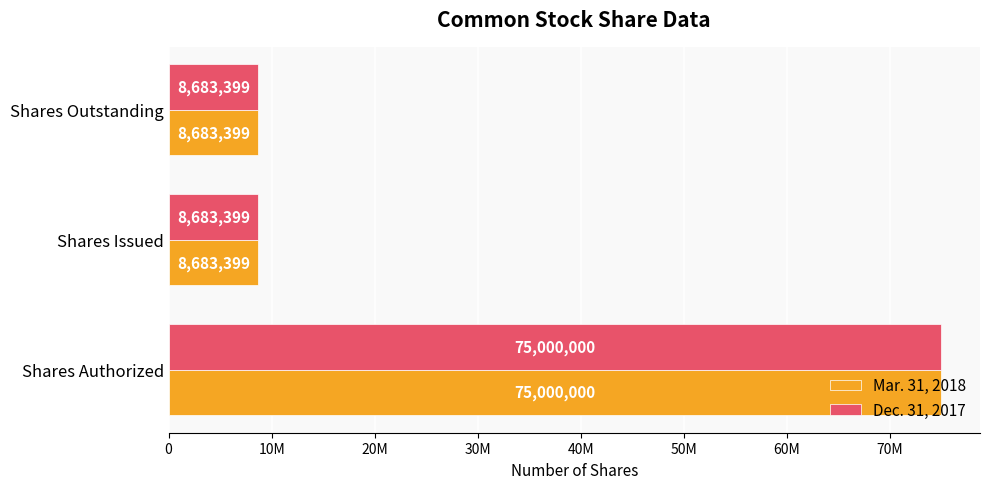

What is the value of the Dec. 31, 2017 bar at the 2nd from the left?

8683399